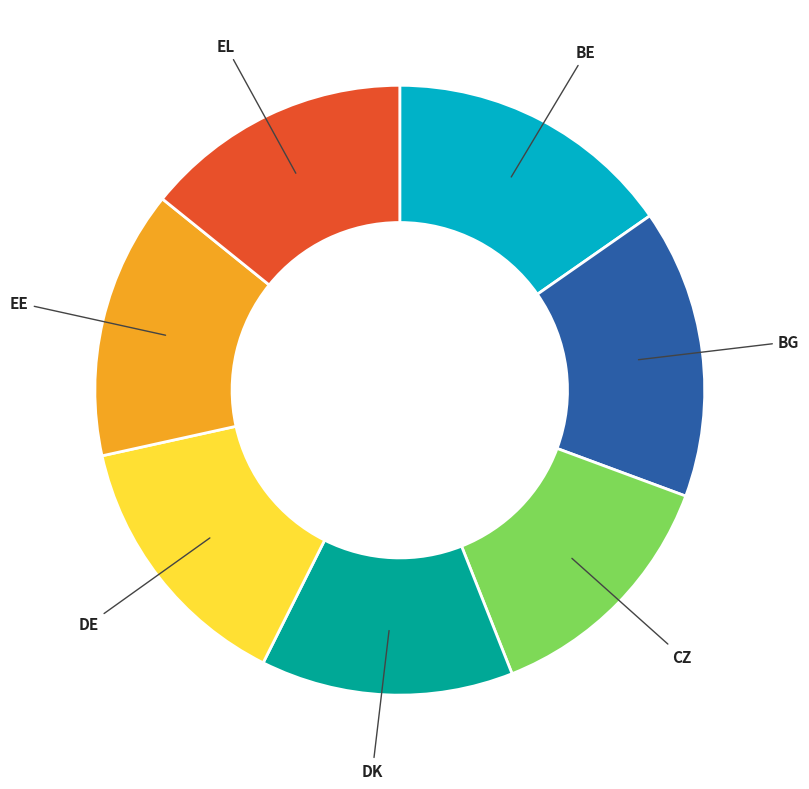

Is BE the majority of the pie?

No